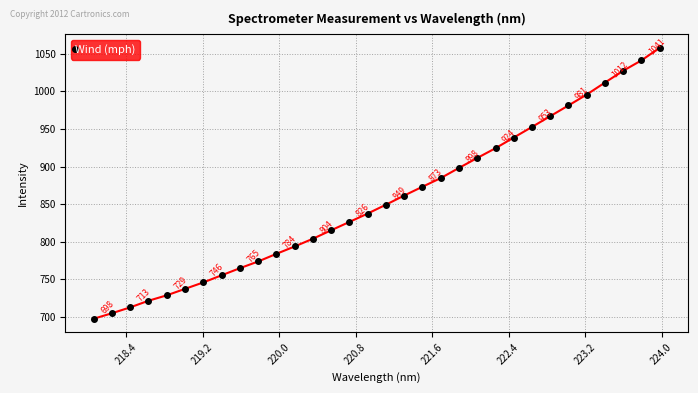

What is the difference between the maximum and minimum values?

360.3